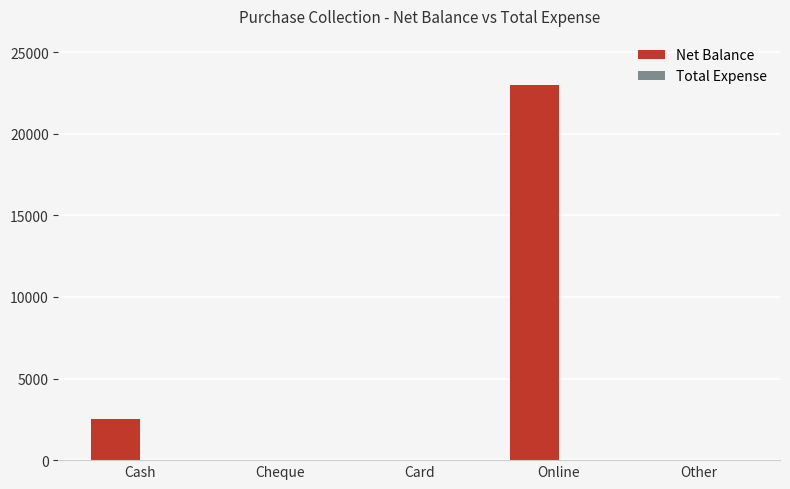

At which label is the value closest to 11500?

Cash